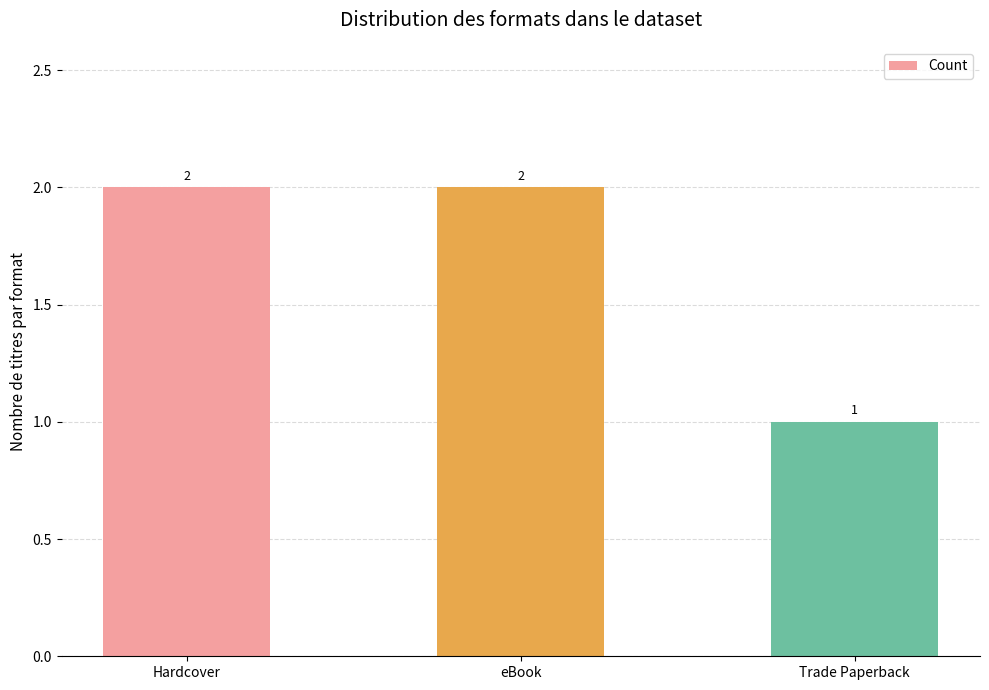

What is the ratio of the value at eBook to the value at Trade Paperback?

2.0